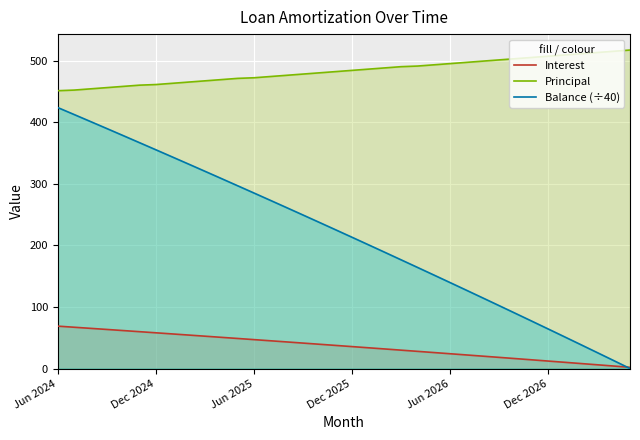

At which category is the sum across all series the highest?

Jun 2024